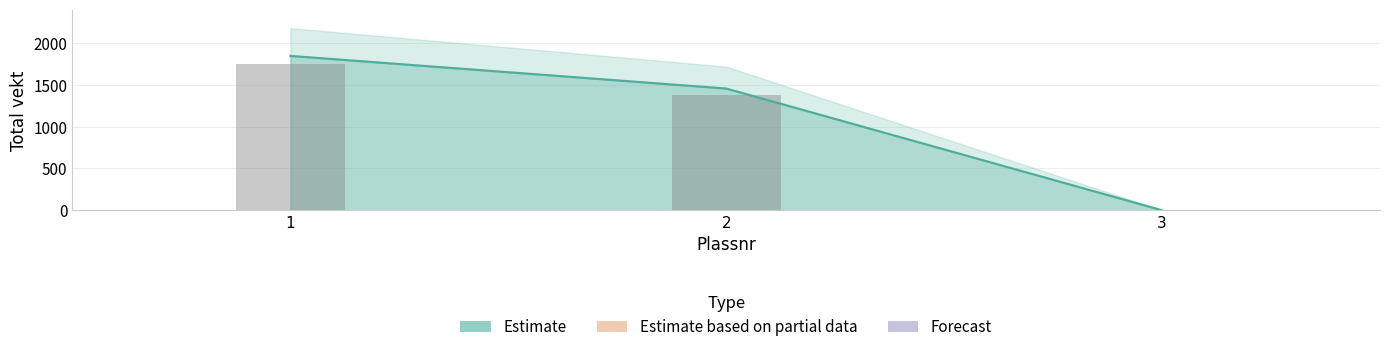

What is the difference between the values at 3 and 1?

1845